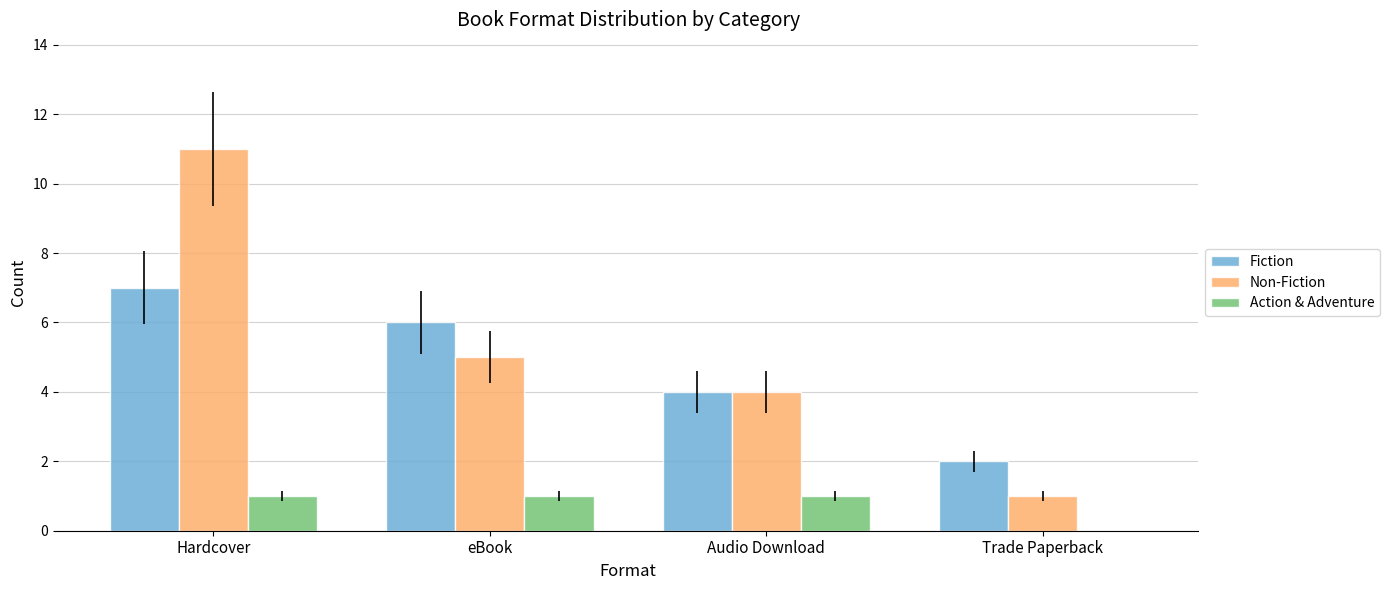

What is the average value of the Fiction series?

5